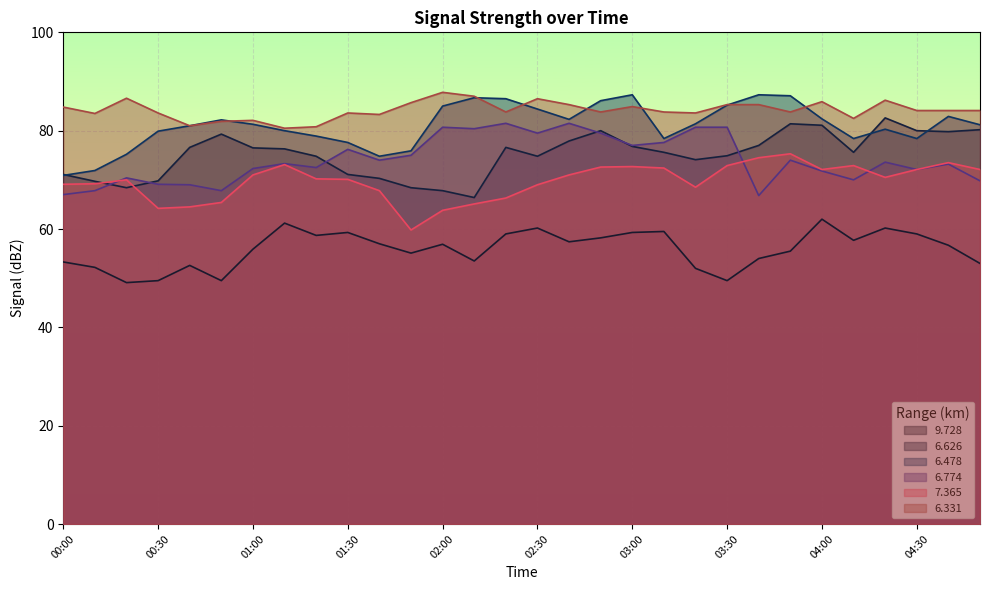

The   6.774 series shows 34.7 at 03:30. True or false?

False